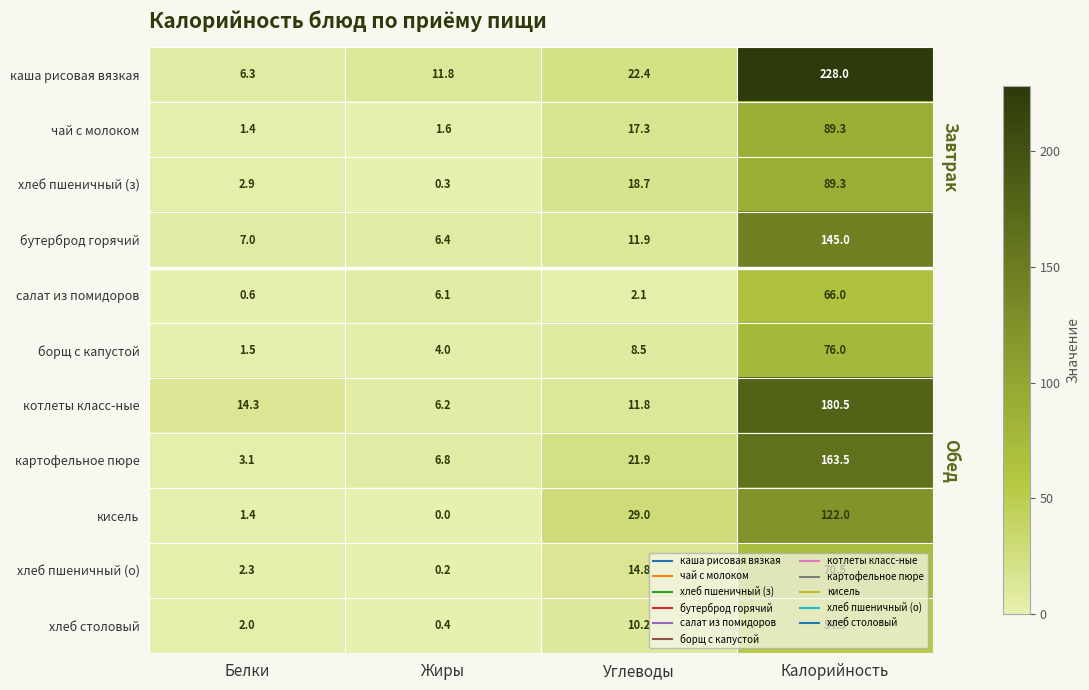

Which series has the largest total across all categories?

каша рисовая вязкая